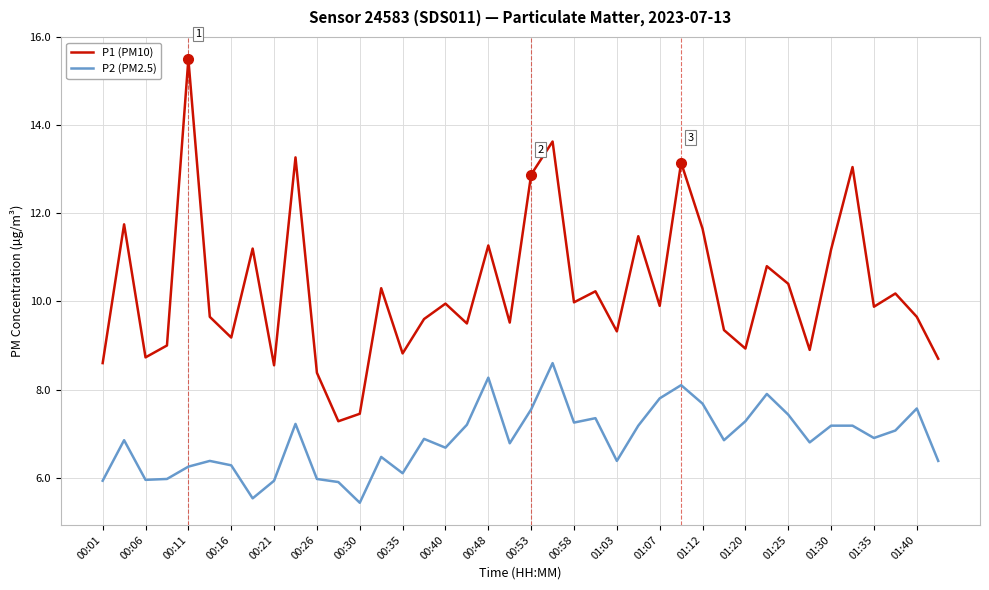

What is the sum of all P2 (PM2.5) values?

274.4